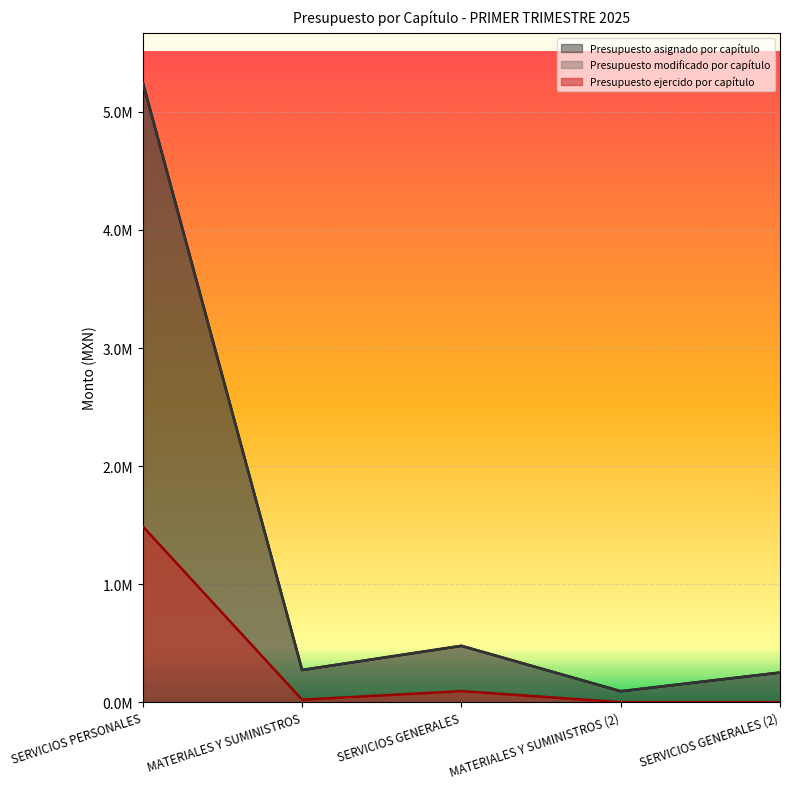

Where is the first local minimum for Presupuesto modificado por capítulo?

MATERIALES Y SUMINISTROS